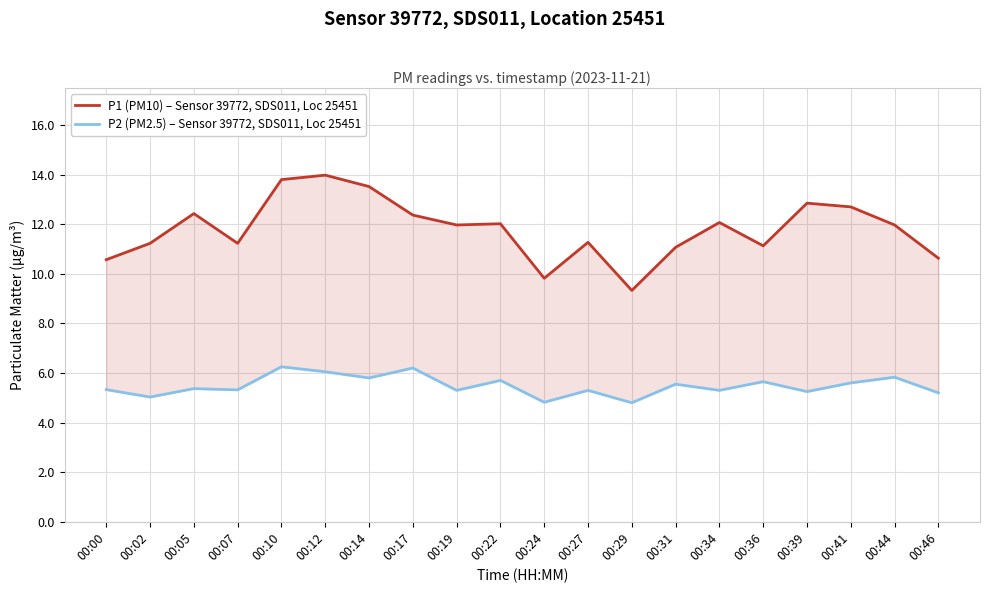

True or false: P2 (PM2.5) – Sensor 39772, SDS011, Loc 25451 has a value of 5.7 at 00:36.

True